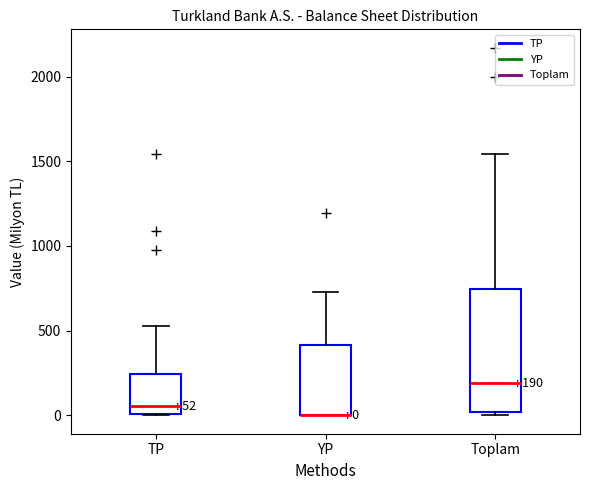

Which box is the tallest, from its lower edge to its upper edge?

Toplam